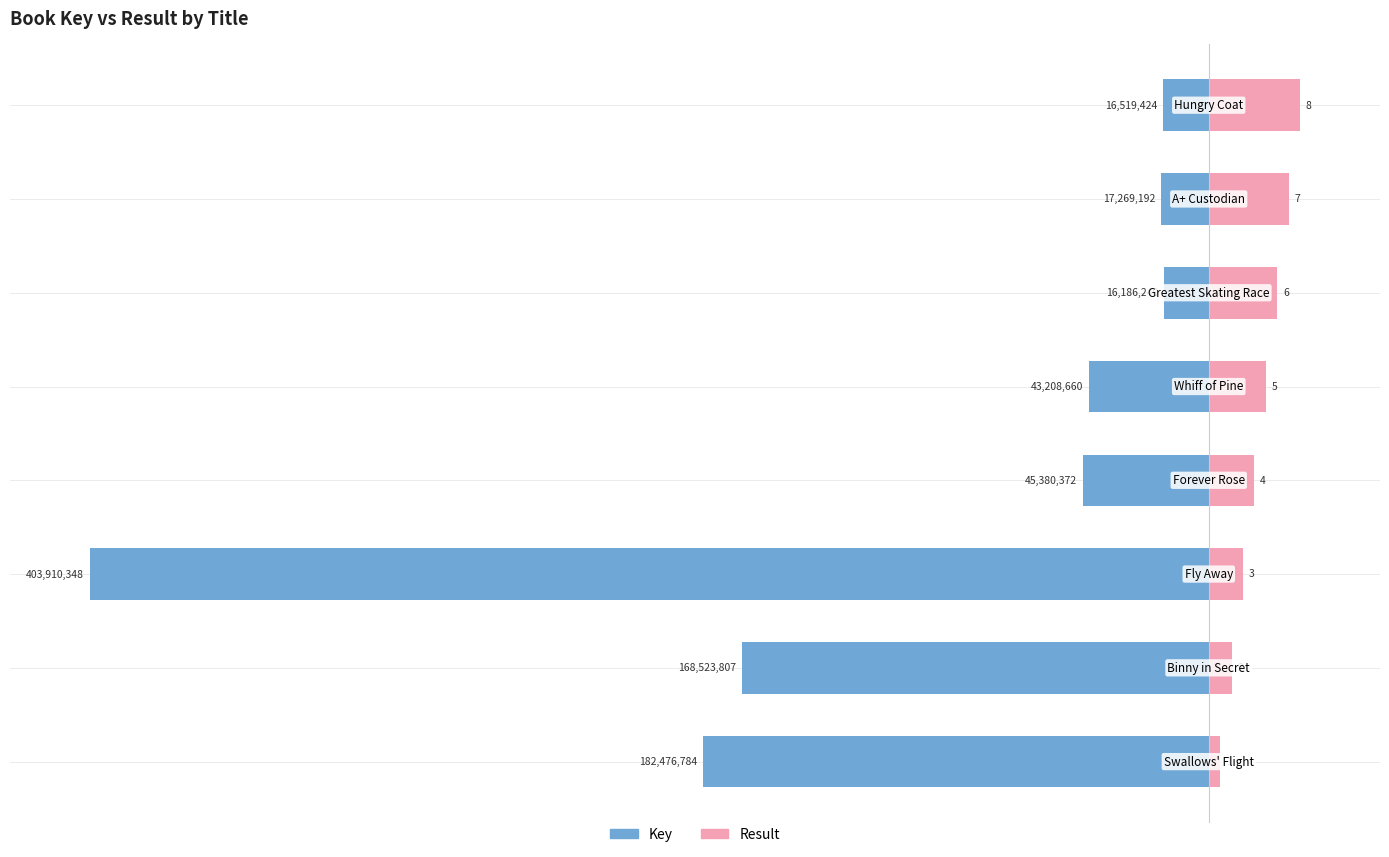

How many bars are there in total?

16